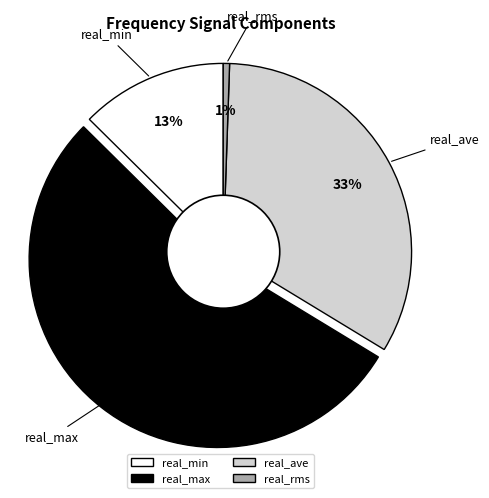

Combined, do real_ave and real_min account for over 50%?

No